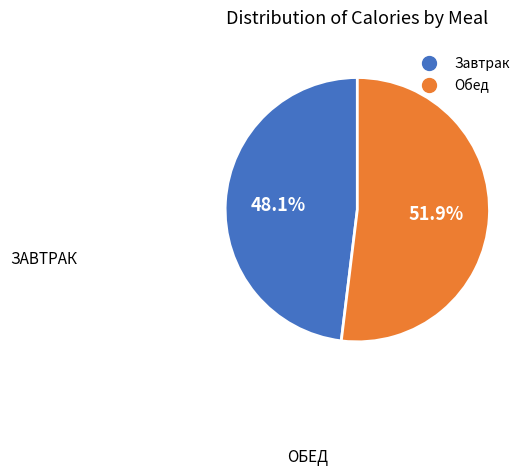

What is the ratio of the value at Обед to the value at Завтрак?

1.1